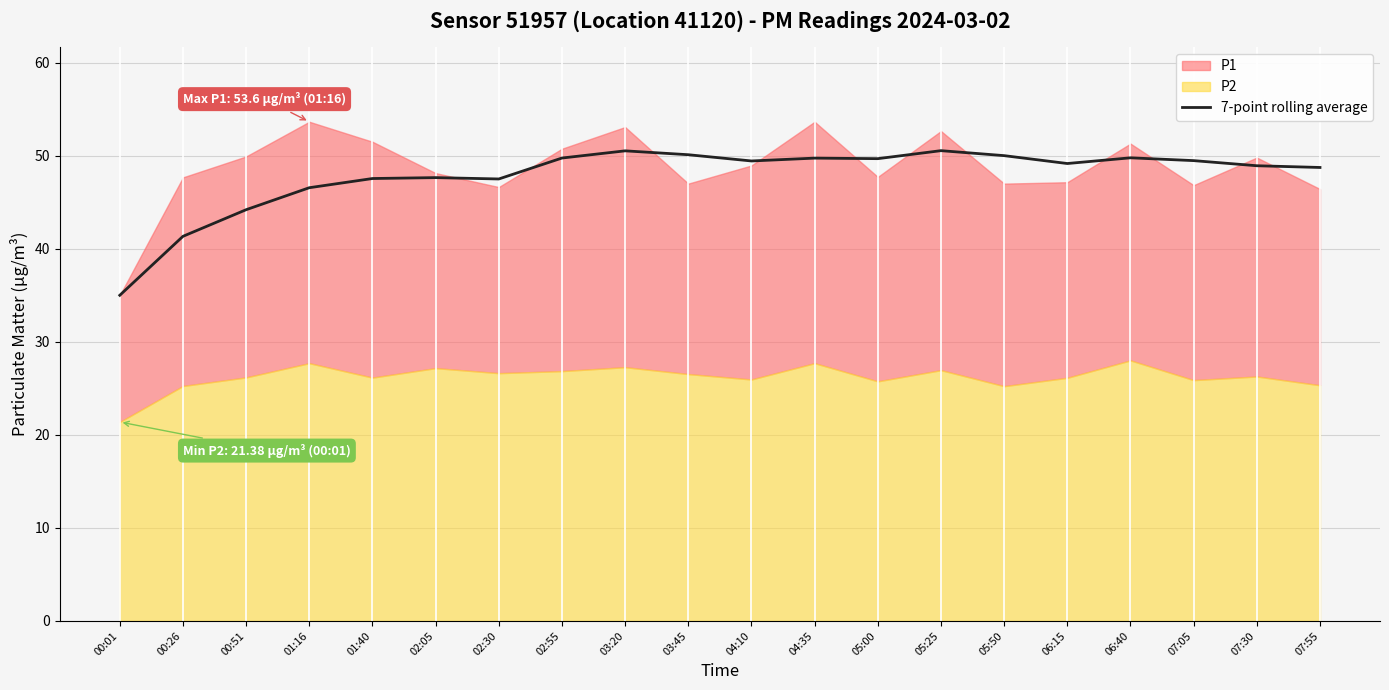

Is it true that 7-point rolling average equals 78.0 at 07:55?

False